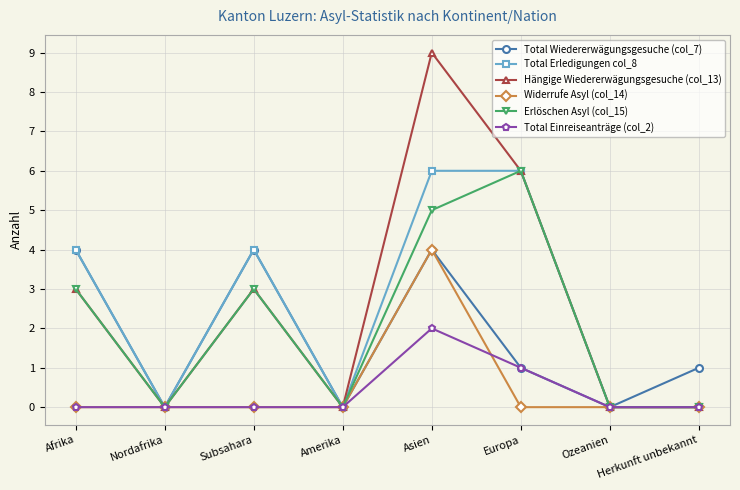

What is the difference between the Erlöschen Asyl (col_15) values at Asien and Amerika?

5